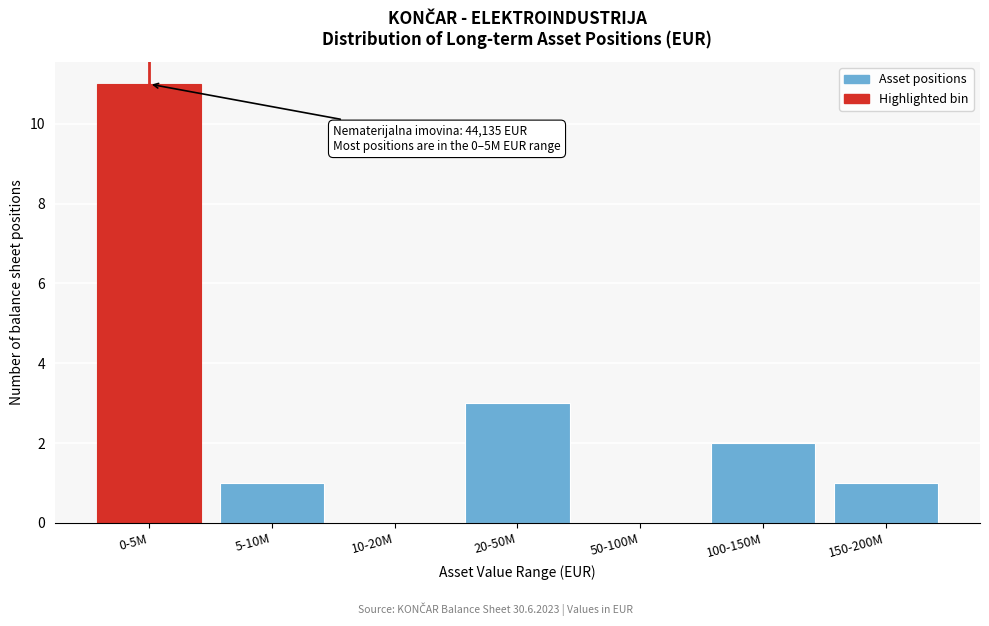

Reading left to right, what are all the values shown in this chart?

0-5M=11	5-10M=1	10-20M=0	20-50M=3	50-100M=0	100-150M=2	150-200M=1